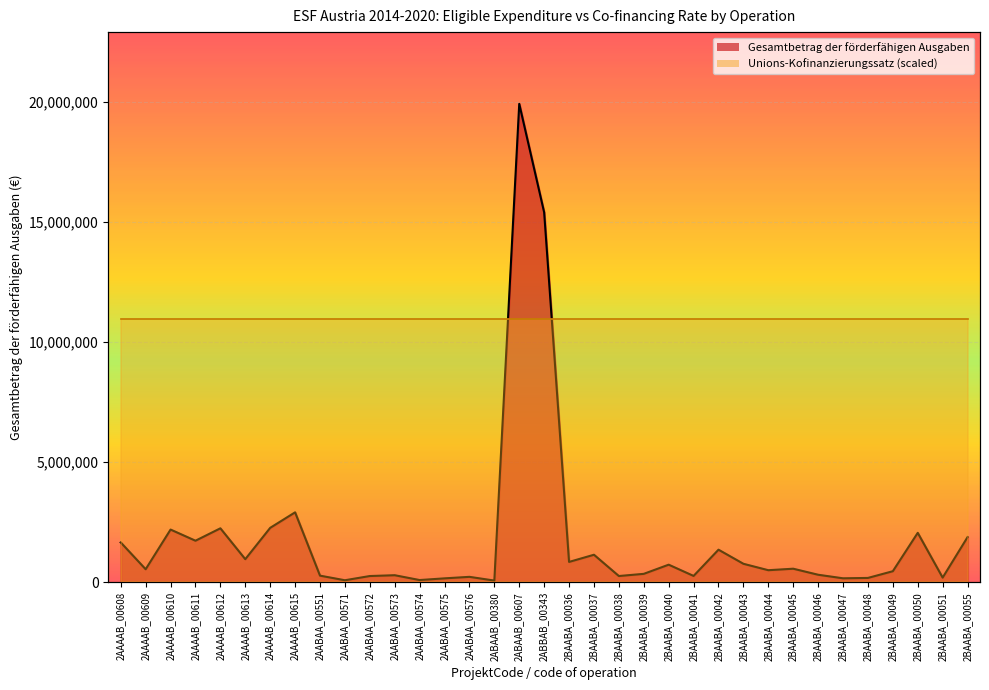

Rank the categories by value from highest to lowest.

2ABAAB_00607, 2ABBAB_00343, 2AAAAB_00615, 2AAAAB_00614, 2AAAAB_00612, 2AAAAB_00610, 2BAABA_00050, 2BAABA_00055, 2AAAAB_00611, 2AAAAB_00608, 2BAABA_00042, 2BAABA_00037, 2AAAAB_00613, 2BAABA_00036, 2BAABA_00043, 2BAABA_00040, 2BAABA_00045, 2AAAAB_00609, 2BAABA_00044, 2BAABA_00049, 2BAABA_00039, 2BAABA_00046, 2AABAA_00573, 2AABAA_00551, 2BAABA_00041, 2BAABA_00038, 2AABAA_00572, 2AABAA_00576, 2BAABA_00051, 2BAABA_00048, 2BAABA_00047, 2AABAA_00575, 2AABAA_00574, 2AABAA_00571, 2ABAAB_00380